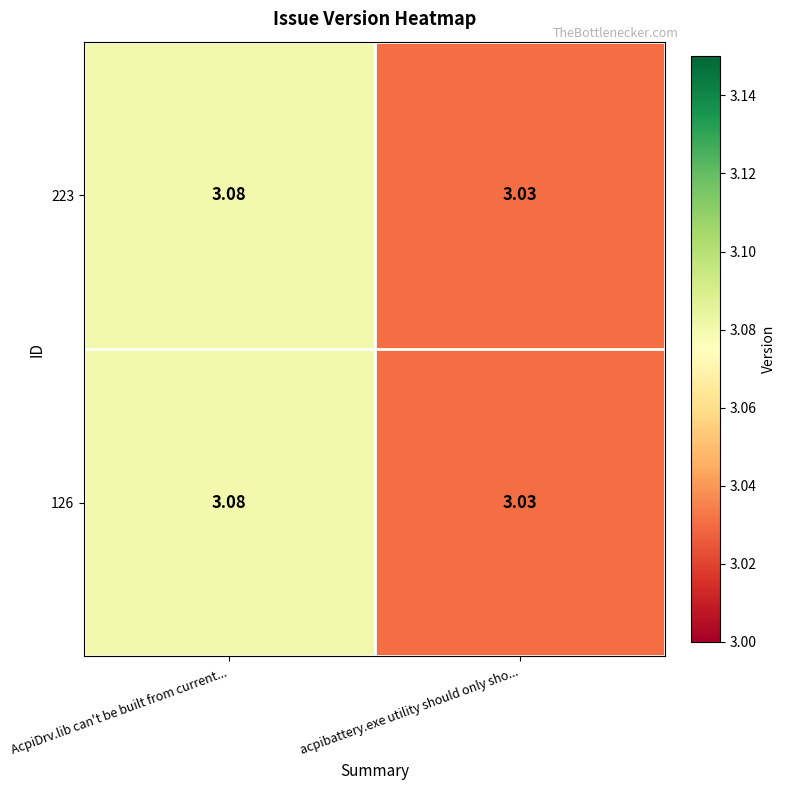

At which category is the sum across all series the highest?

AcpiDrv.lib can't be built from current...